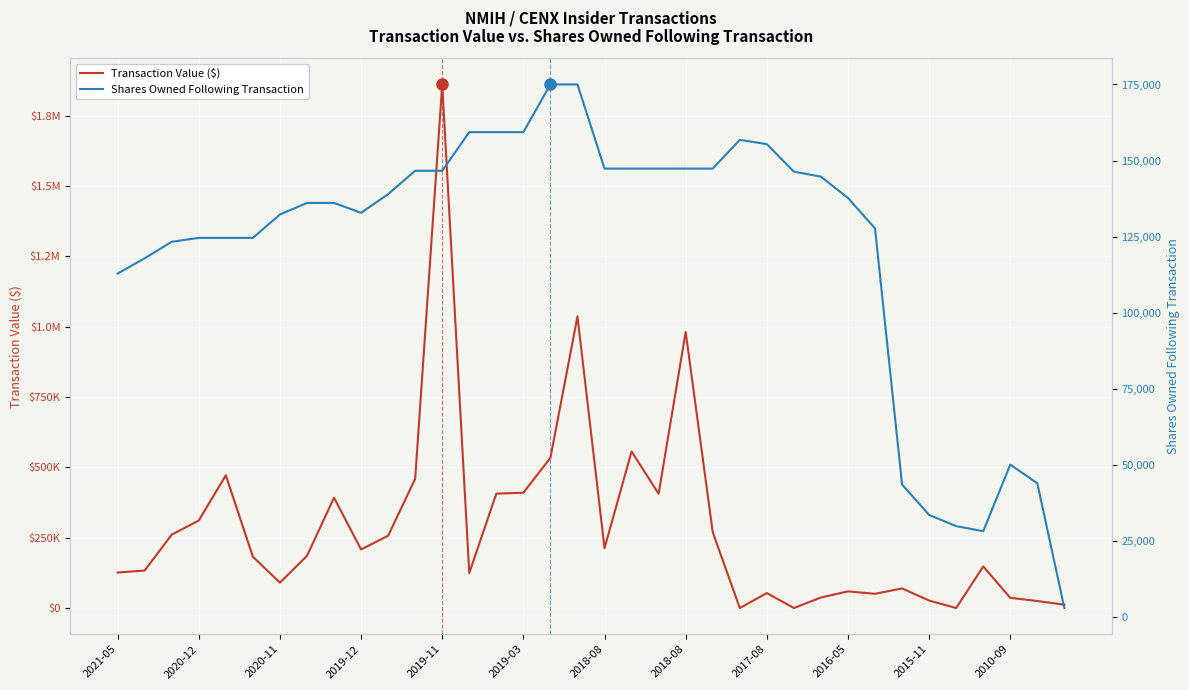

What is the maximum value shown in the chart?

1861024